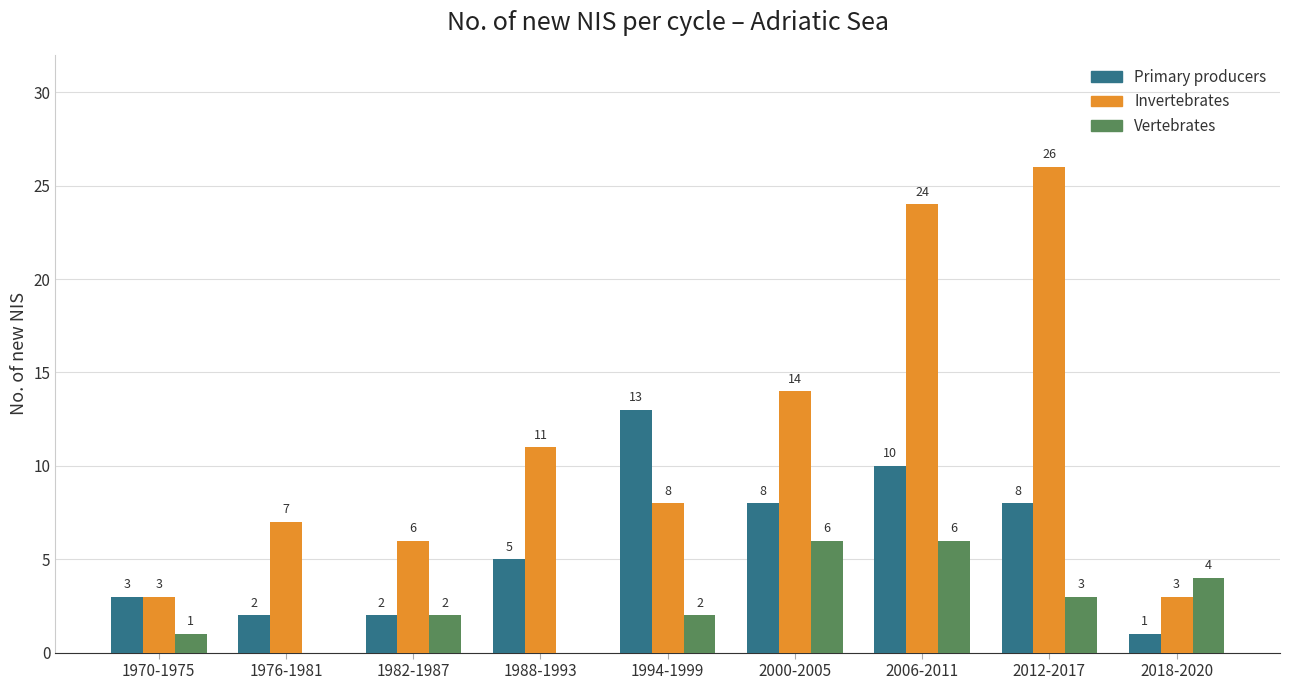

Count the number of data series in this chart.

3